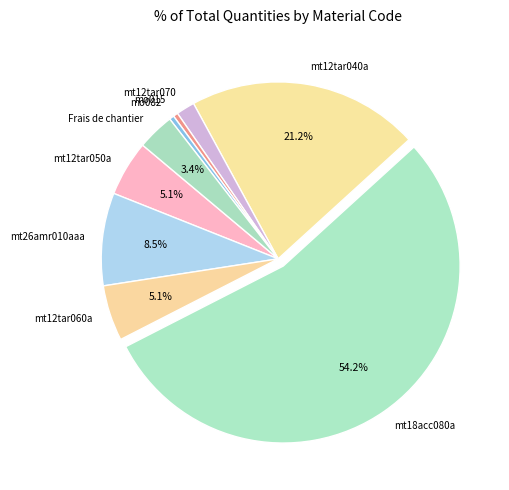

Is it true that mo082 is 0% of the pie?

True